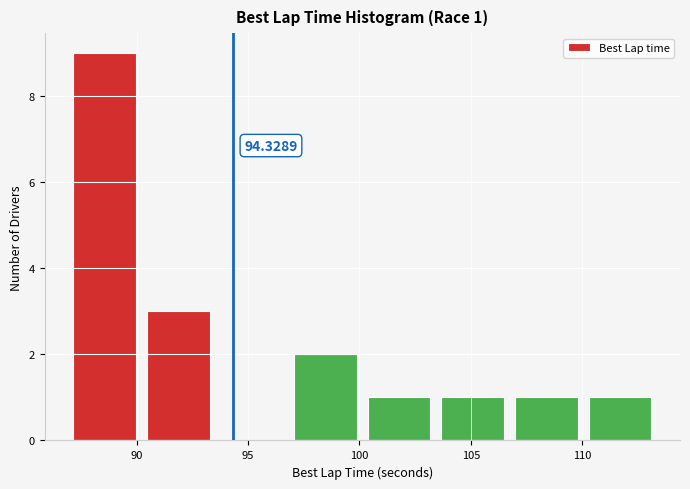

Over which range of the x-axis is the bar tallest?

87.0 to 90.0